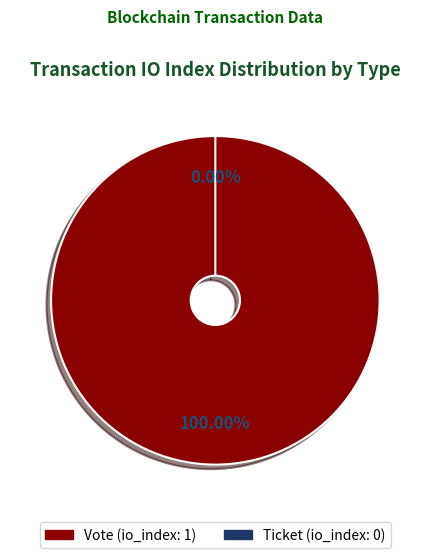

How many slices are in this pie chart?

2